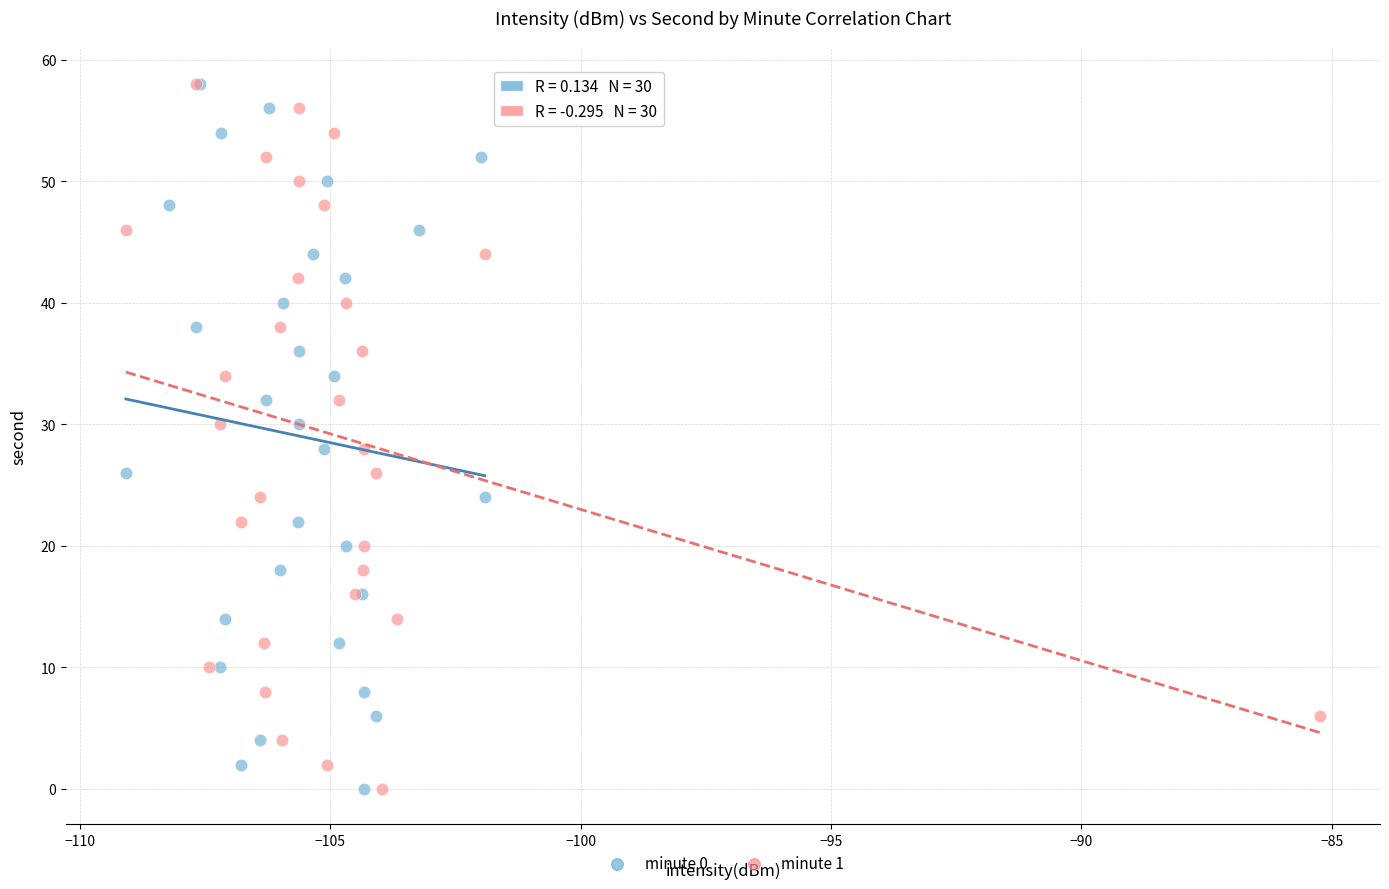

What are all the series names shown in the legend?

minute 0, minute 1